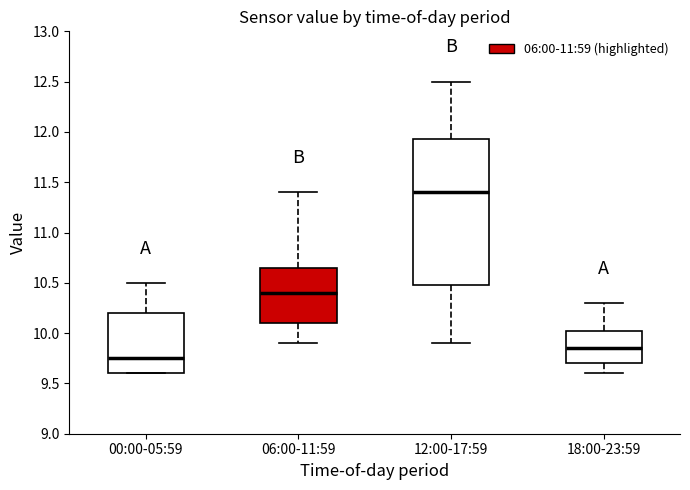

Comparing the boxes themselves (not the whiskers), which one is the tallest?

12:00-17:59